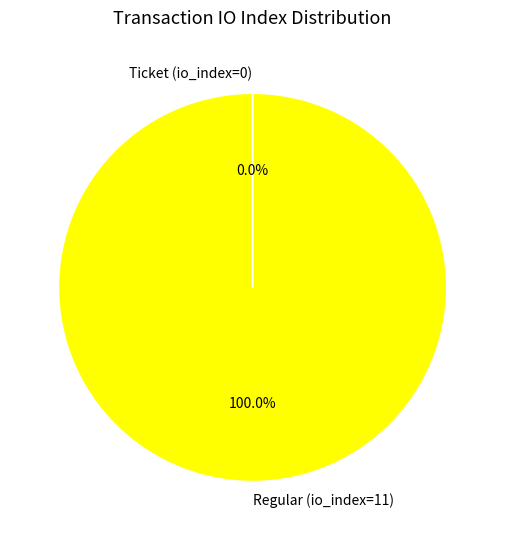

Does Regular (io_index=11) account for over 50% of the chart?

Yes